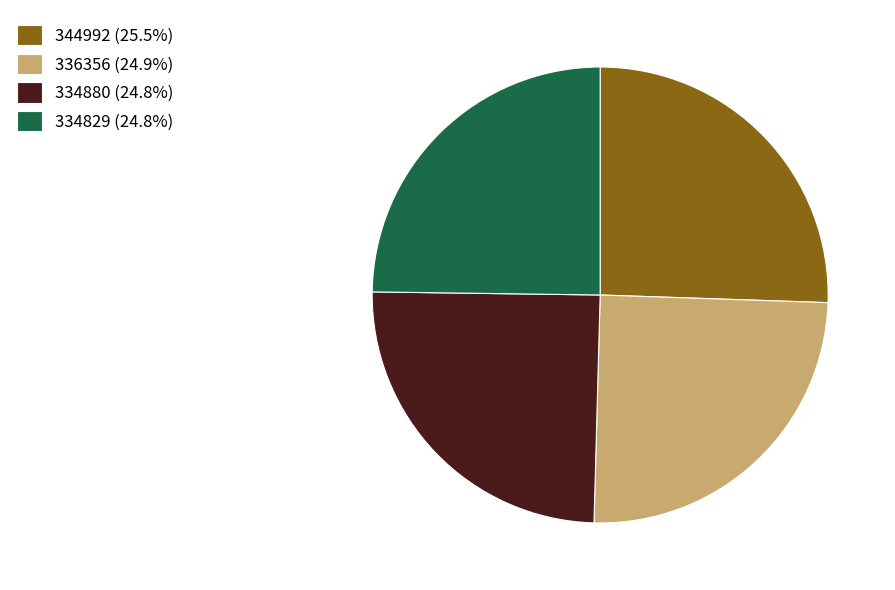

Does any single category account for the majority?

No